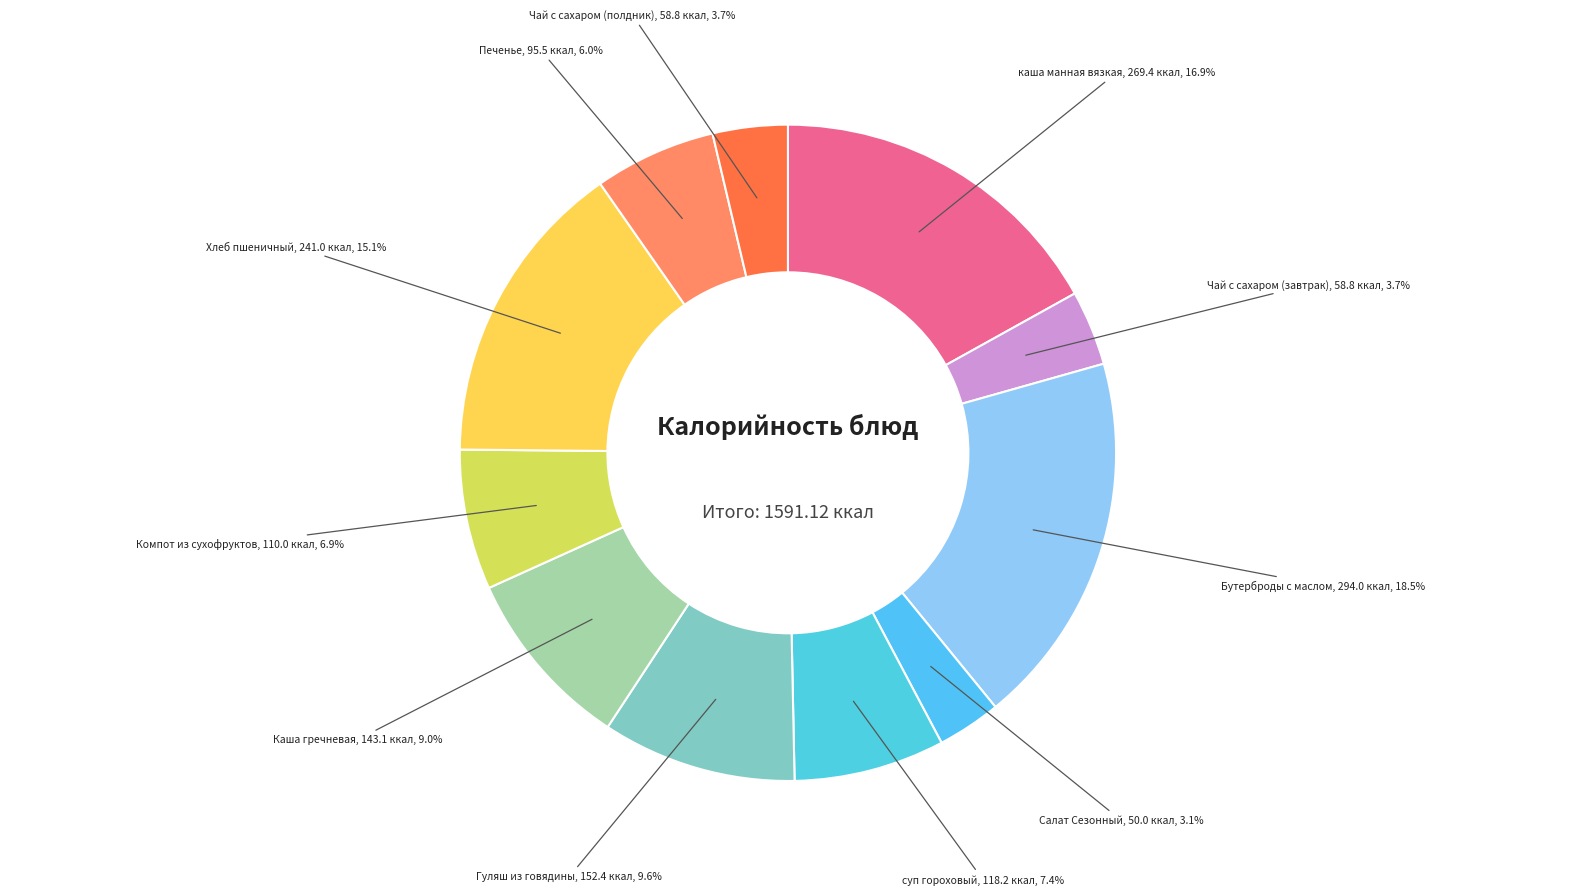

Which category has the biggest portion of the pie?

Бутерброды с маслом